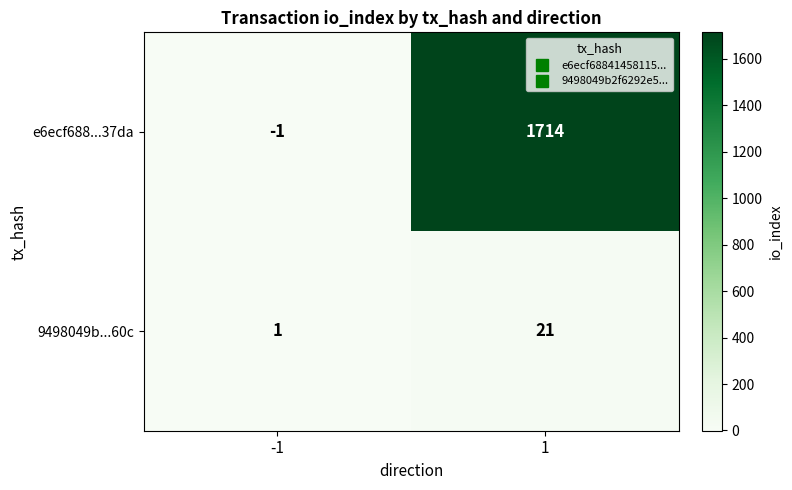

What is the maximum value for 9498049b...60c?

21